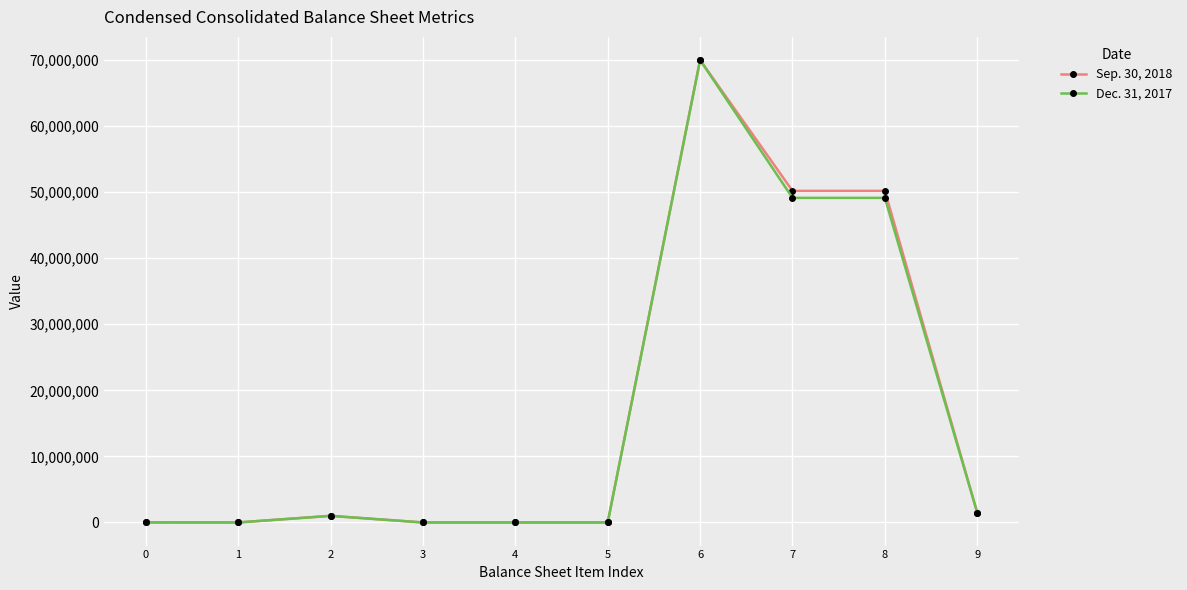

Does the chart have visible grid lines?

Yes